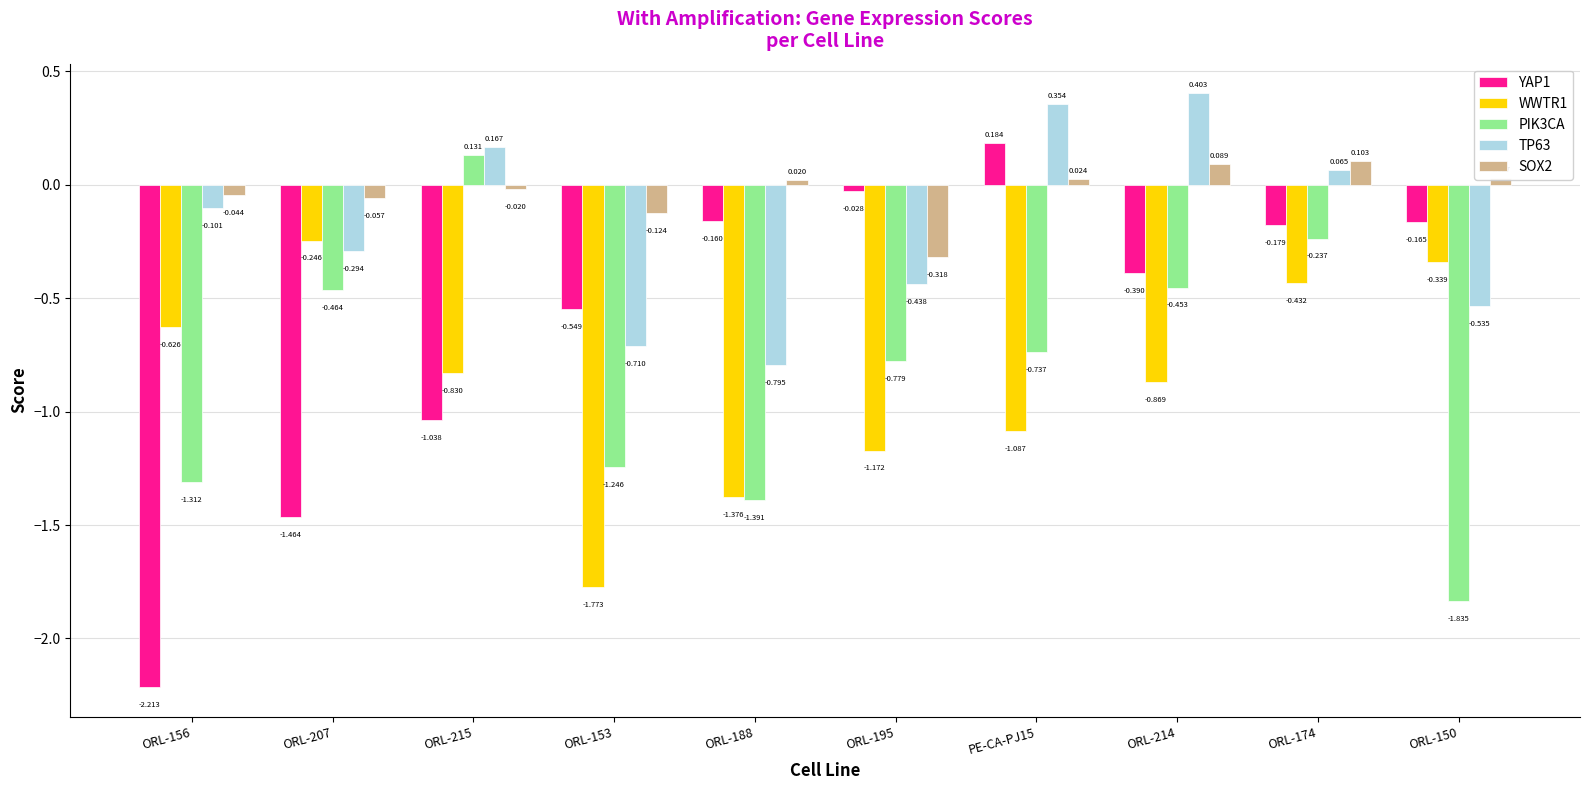

Is it true that TP63 equals 0.1 at PE-CA-PJ15?

False